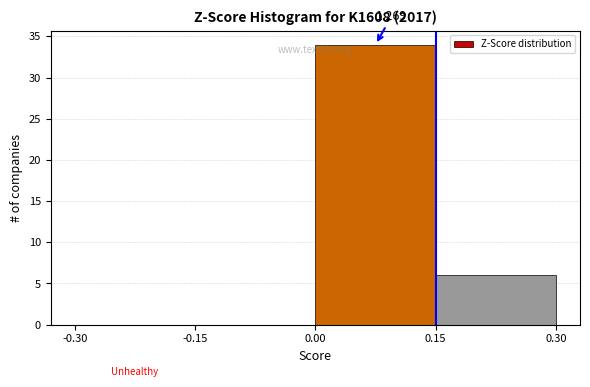

Over which range of the x-axis is the bar tallest?

0.00 to 0.15